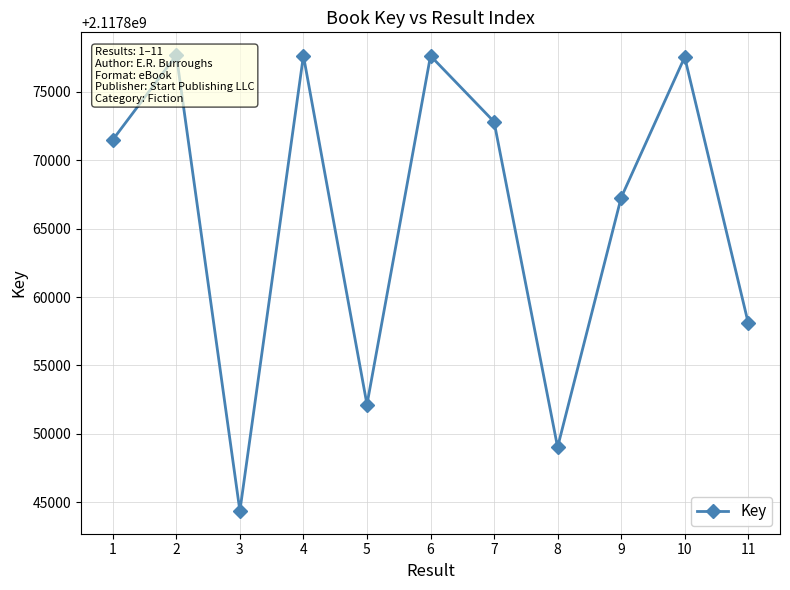

Is it true that the value at 10 is 719972107?

False